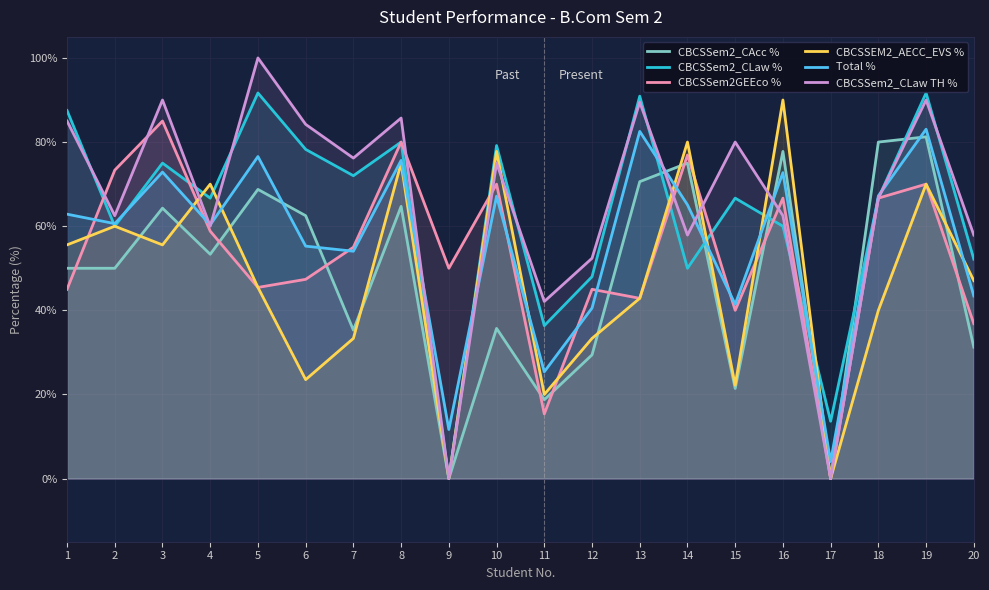

What is the difference between the maximum and minimum values in the CBCSSem2GEEco % series?

85.0